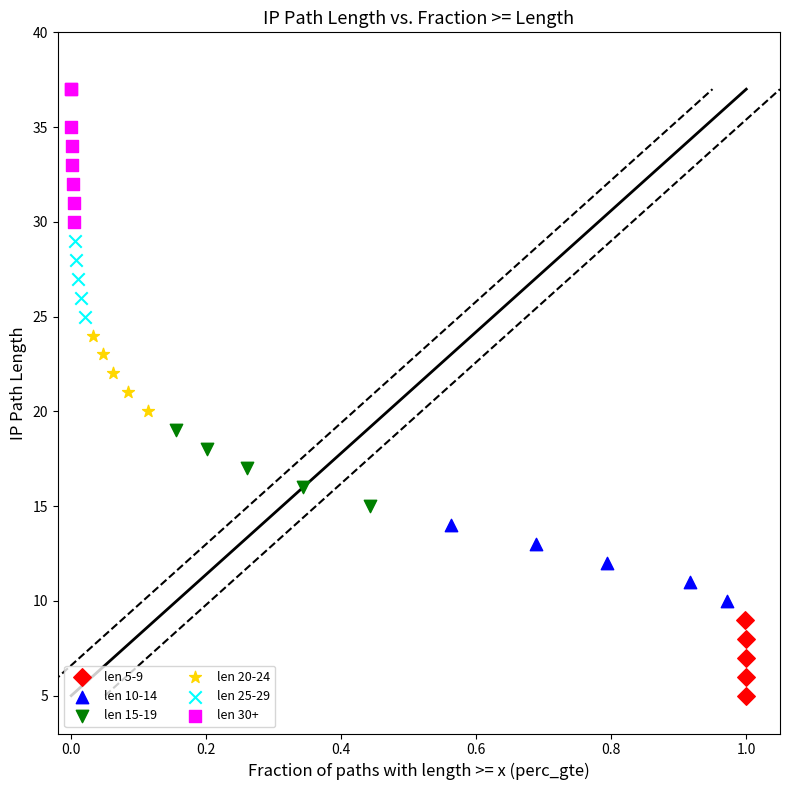

Which series has the widest spread of Y values?

len 30+